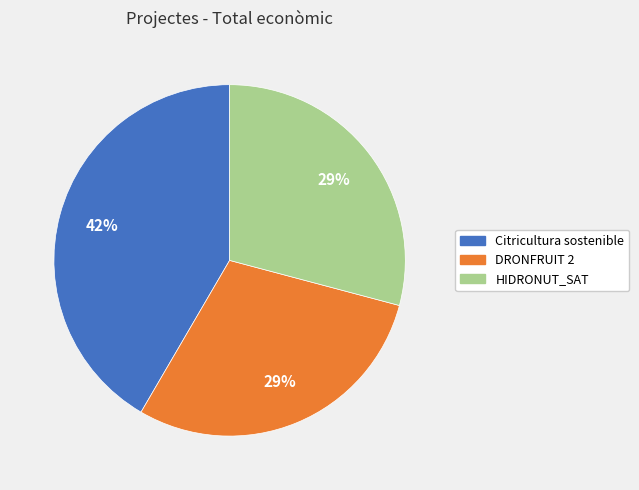

Does any single category account for the majority?

No